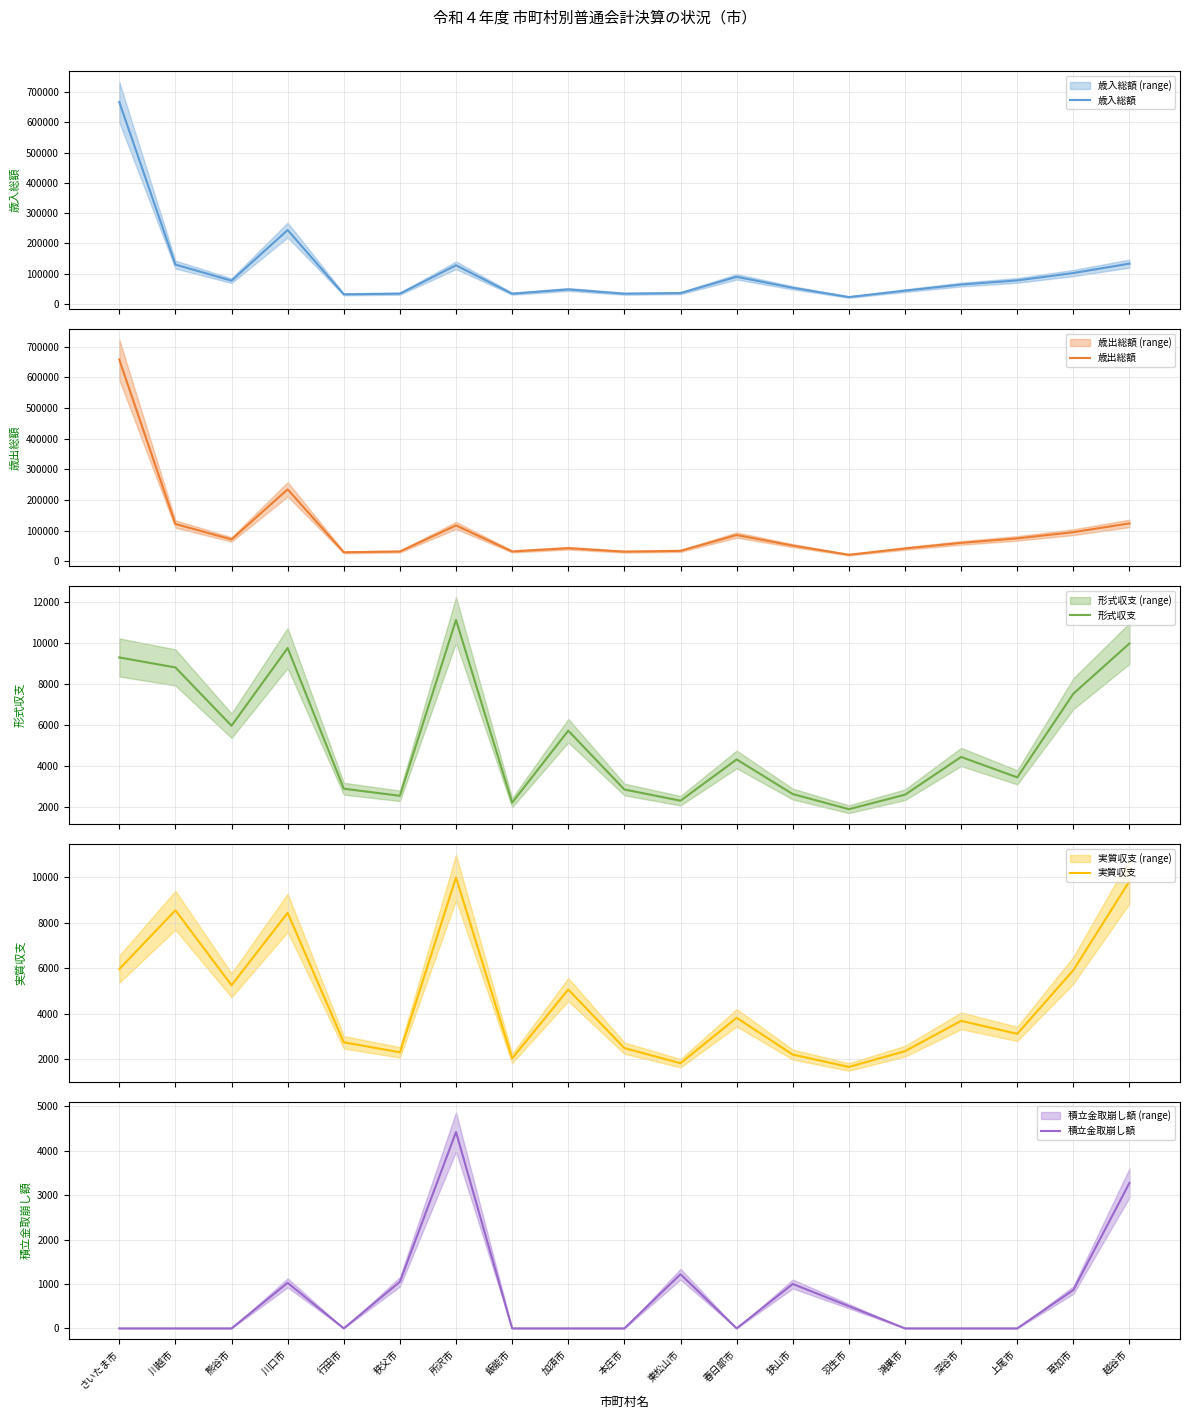

Does the chart have visible grid lines?

Yes